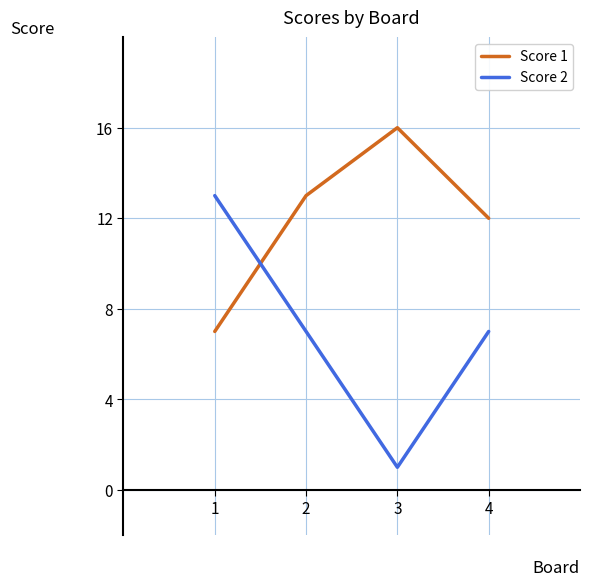

What is the highest value of the Score 1 series?

16